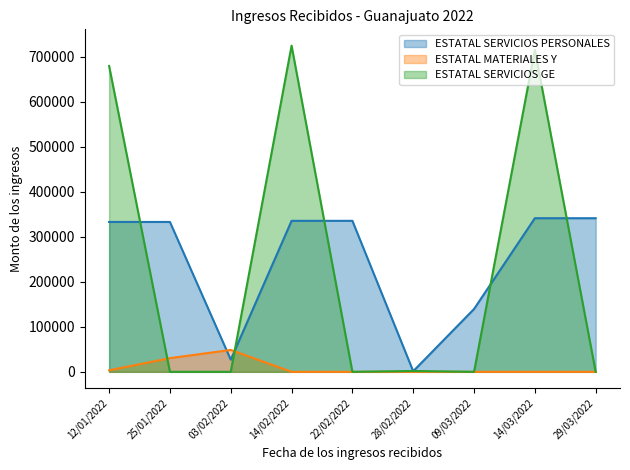

What is the label of the 9th point from the left?

29/03/2022